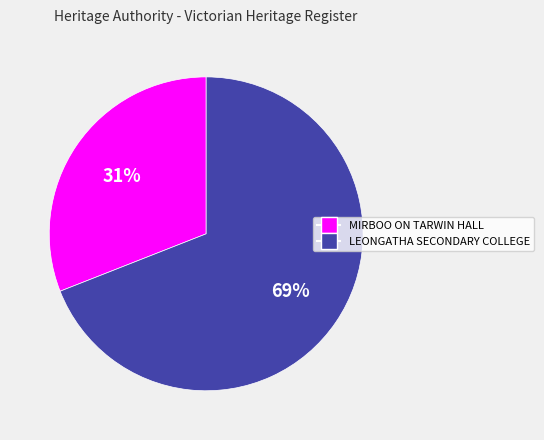

What percentage is the MIRBOO ON TARWIN HALL slice, to the nearest percent?

31%